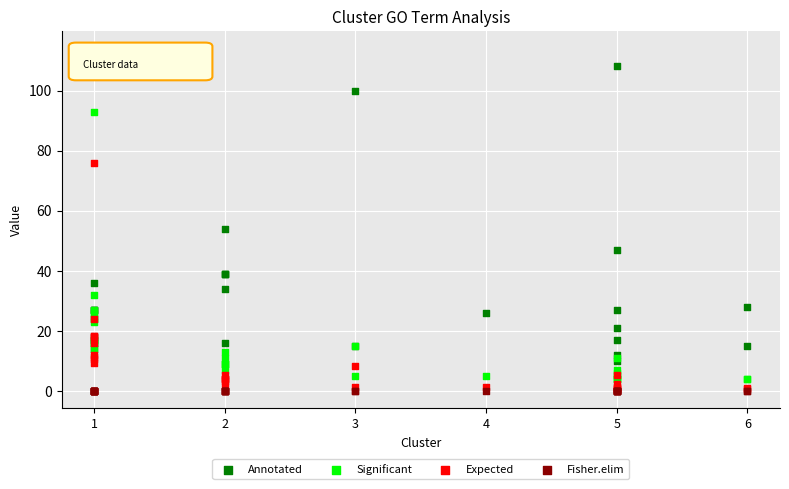

In the Annotated series, what Y value is closest to 62?

54.0